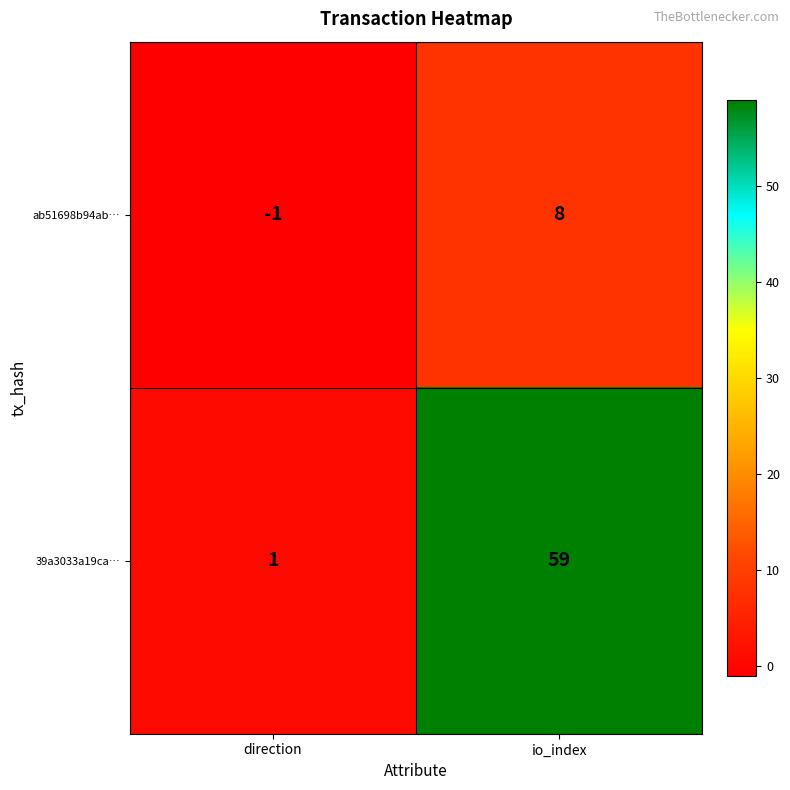

Count the number of data series in this chart.

2